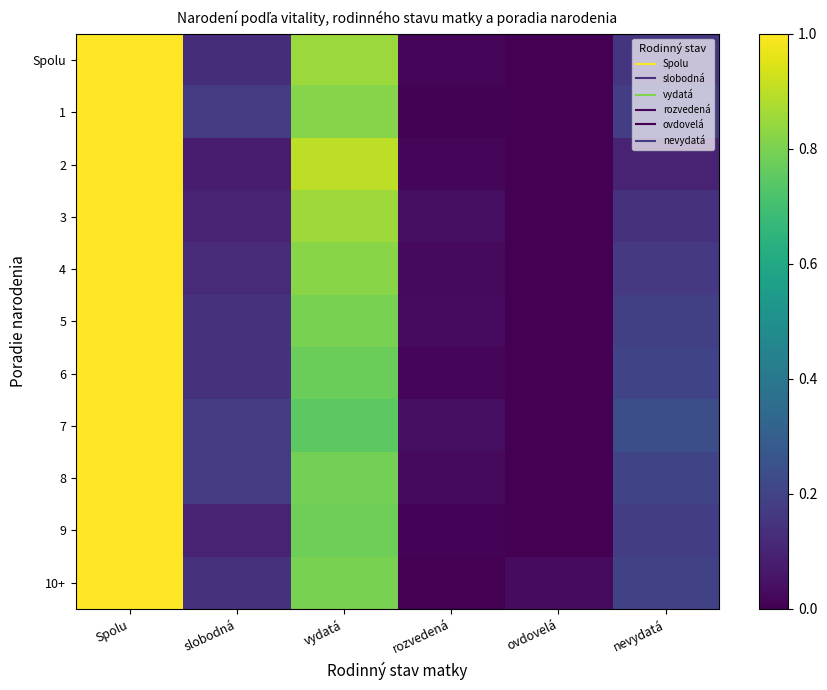

At which category is the sum across all series the highest?

Spolu